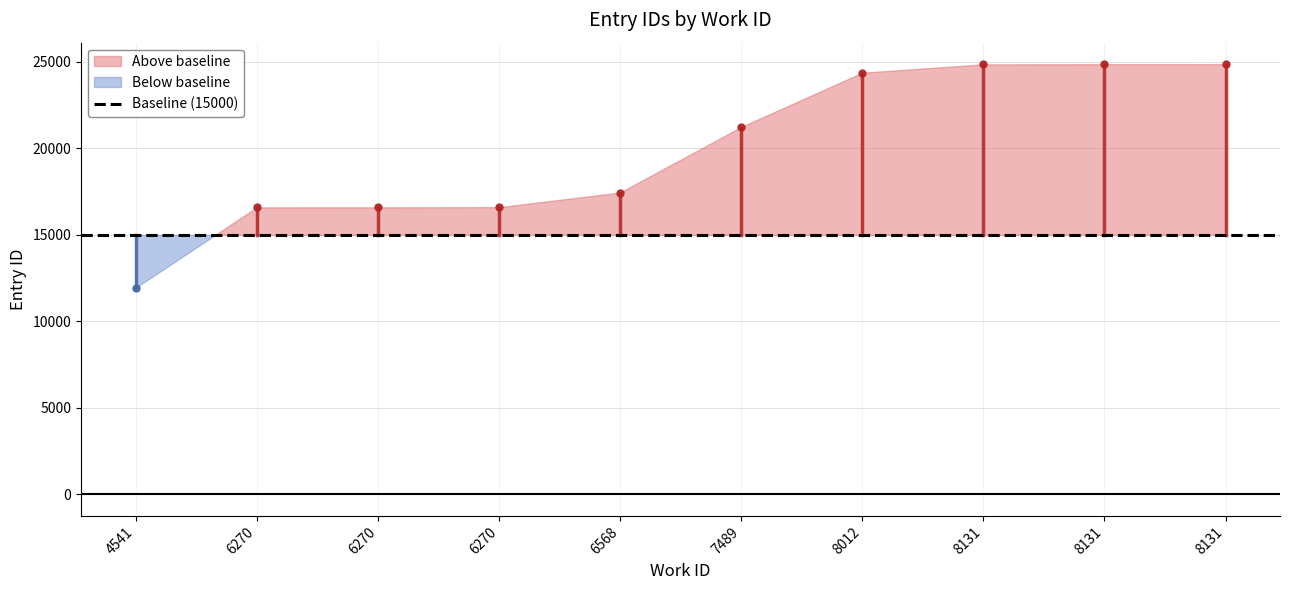

How many data points are less than 21233?

5